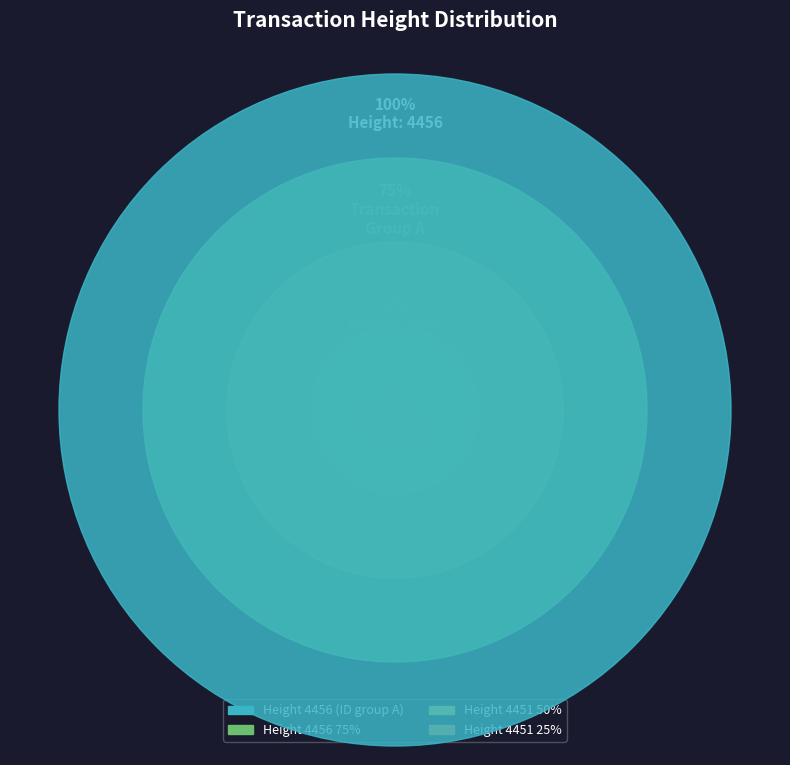

Does any single category account for the majority?

Yes